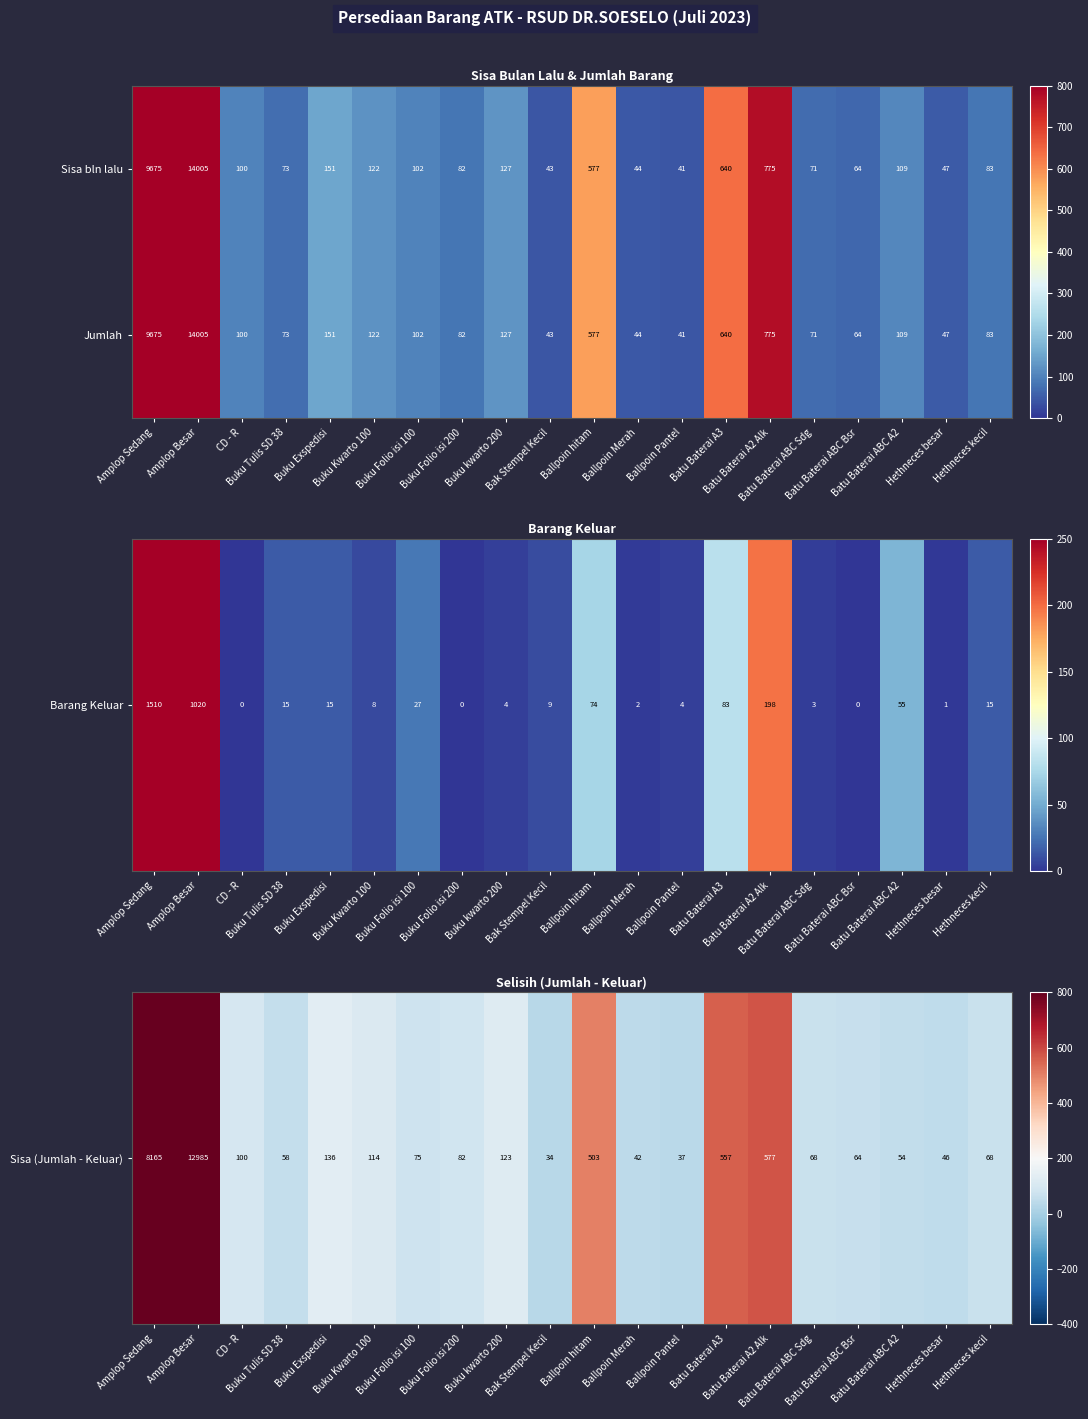

What is the difference between the highest and lowest values at Hethneces kecil?

0